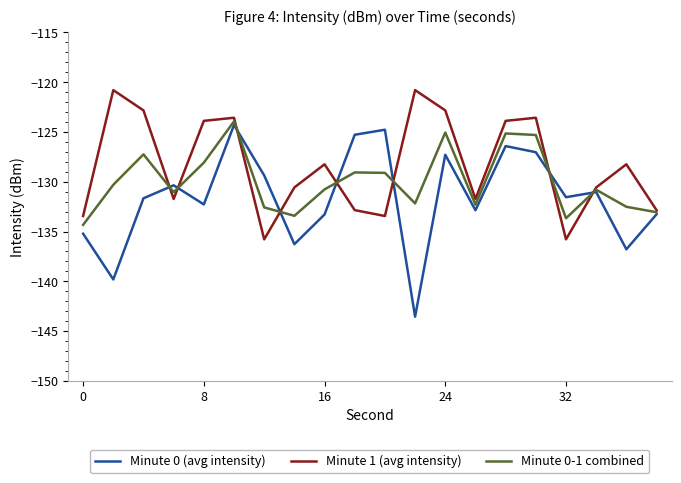

Which series has the widest spread of values?

Minute 0 (avg intensity)